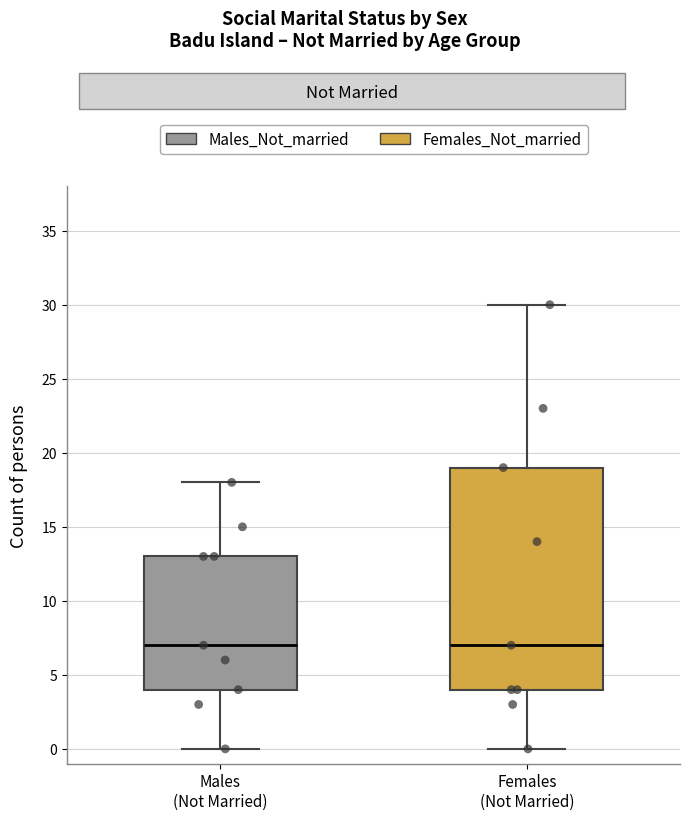

Reading left to right, read every box against the y-axis: the position of its median line, the range the box covers, and the ends of its whiskers. The values are not printed on the chart, so give them approximately, as read against the axis.

Males (Not Married): median 7, box 4 to 13, whiskers 0 to 18
Females (Not Married): median 7, box 4 to 19, whiskers 0 to 30